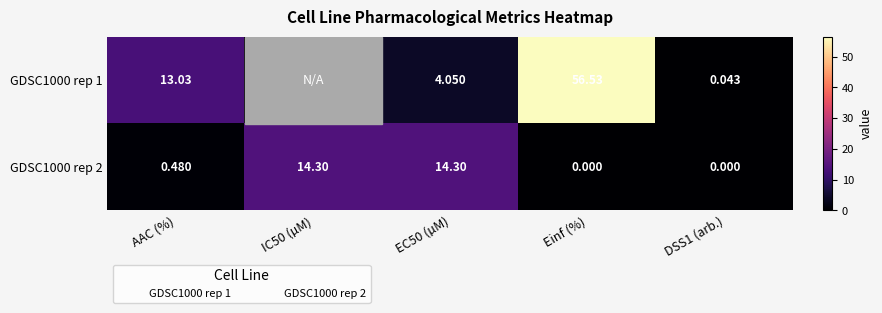

What is the sum of all GDSC1000 rep 2 values?

29.1